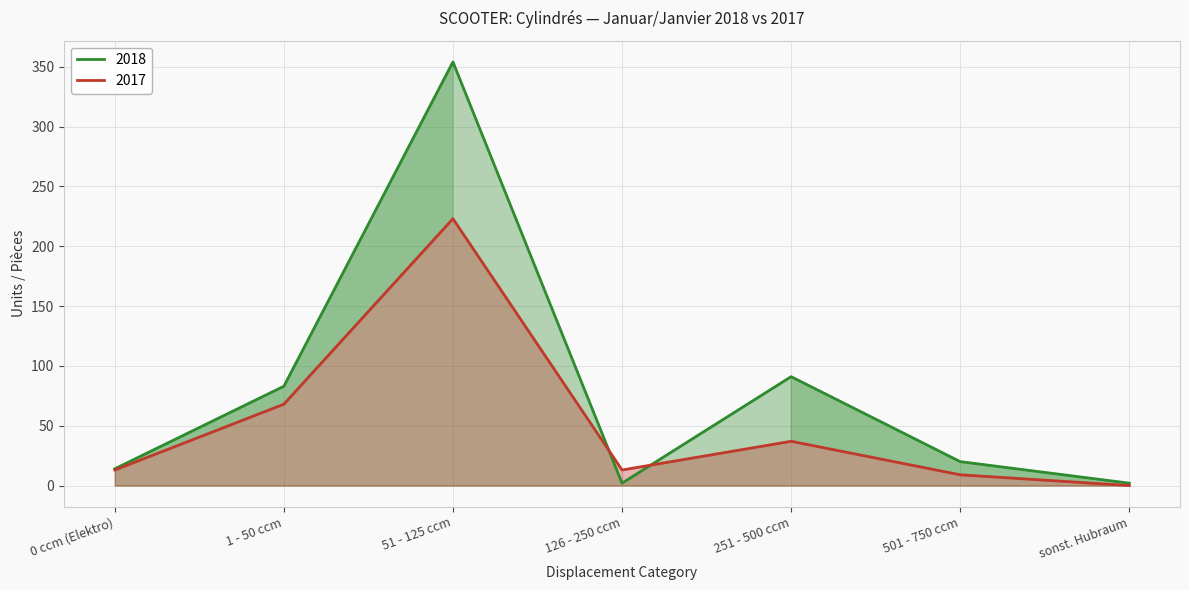

What is the total value across all series at 0 ccm (Elektro)?

27